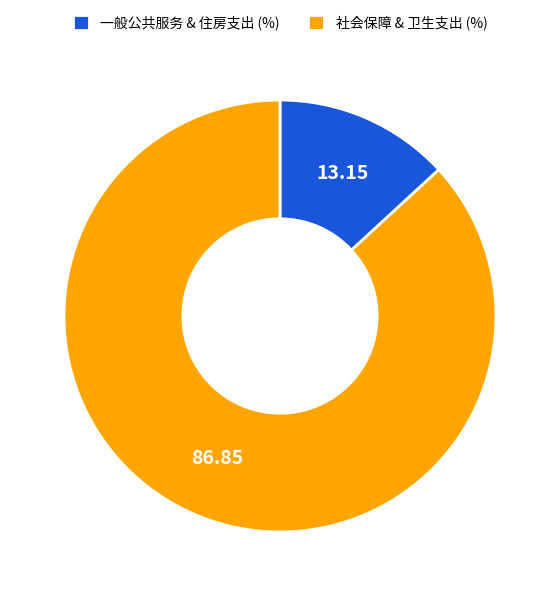

Which slice is the smallest?

一般公共服务 & 住房支出 (%)